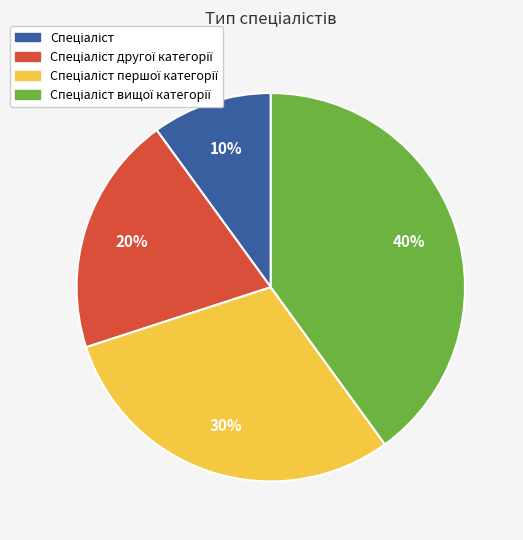

To the nearest percent, what is the difference between the largest and smallest slice percentages?

30%